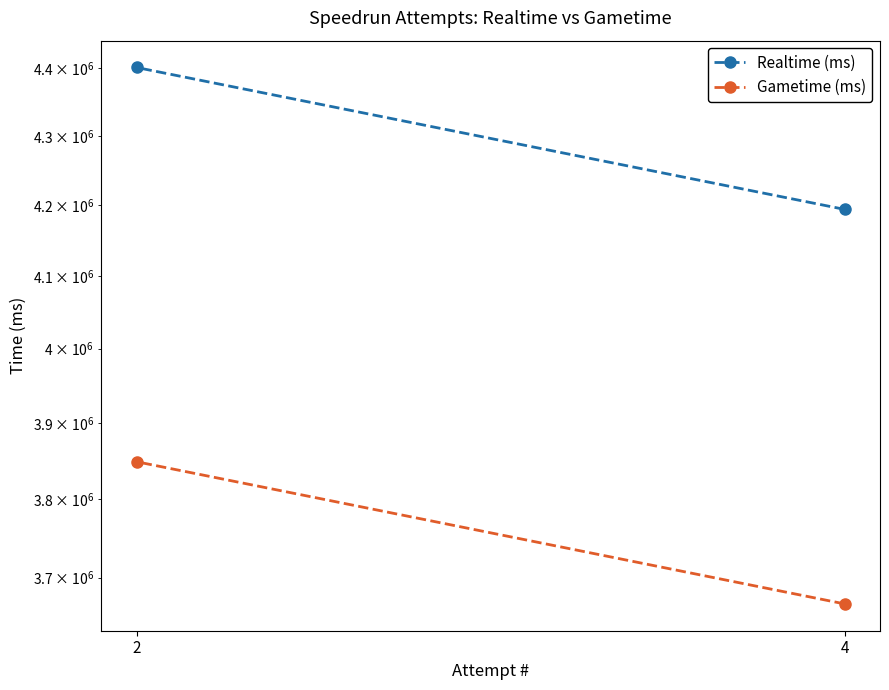

How many distinct data groups are displayed?

2